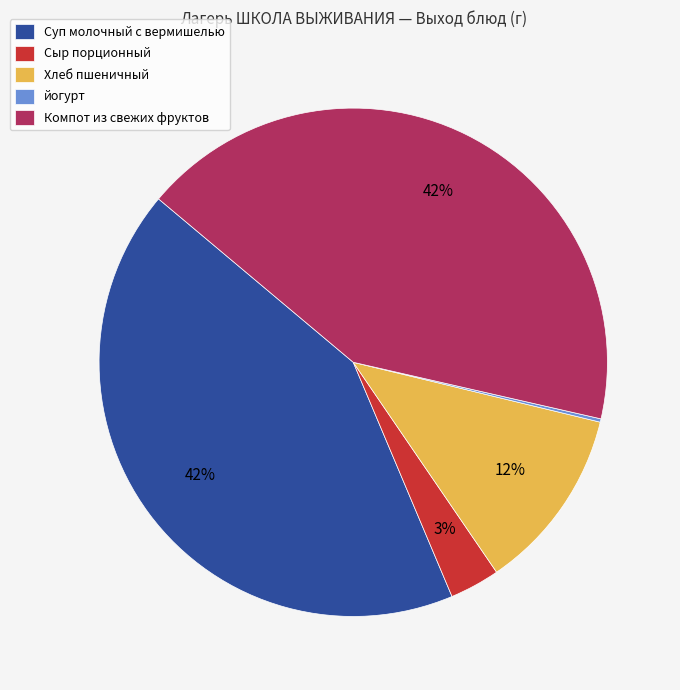

Which has a higher value, Компот из свежих фруктов or Хлеб пшеничный?

Компот из свежих фруктов